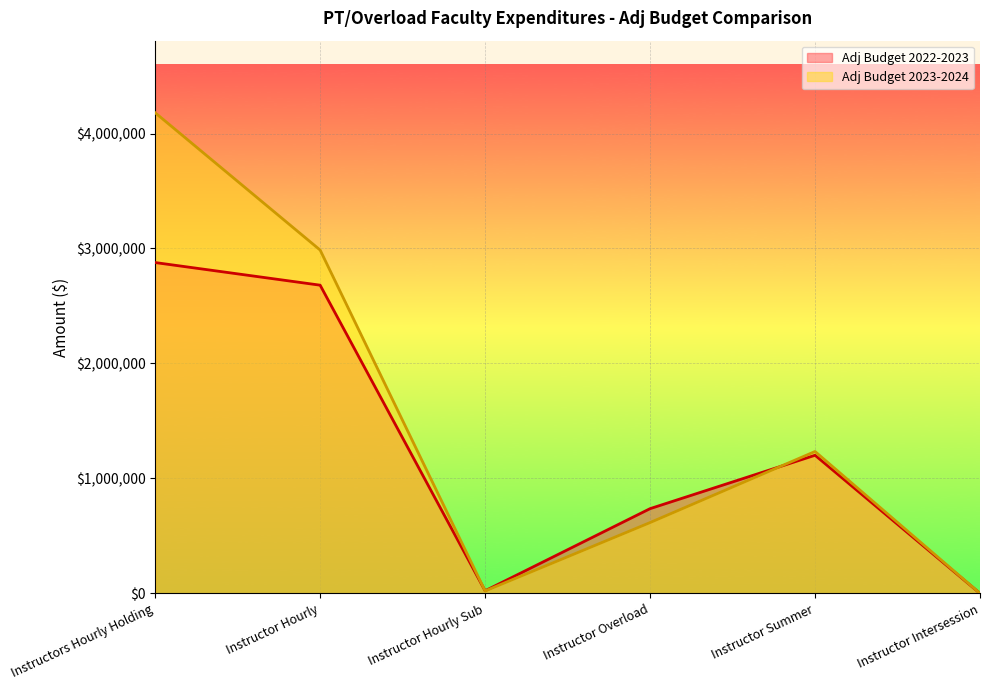

How many lines are shown in the chart?

2